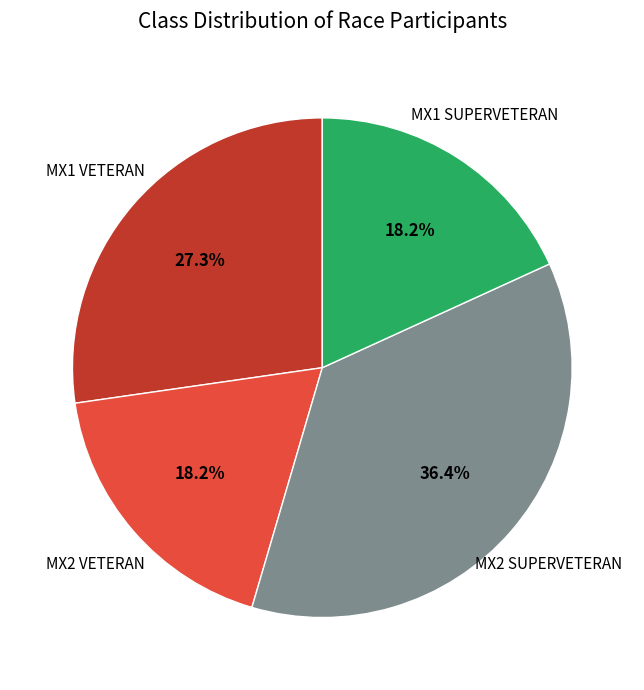

Is there any slice that represents more than half of the pie?

No